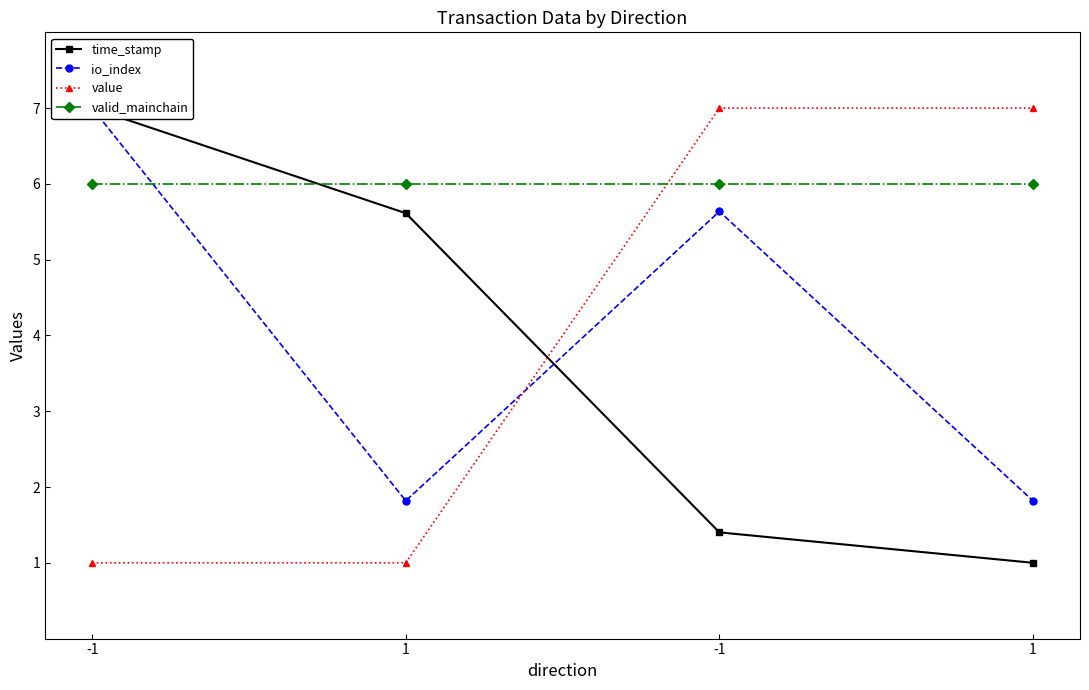

Which category has the highest value across all series?

-1